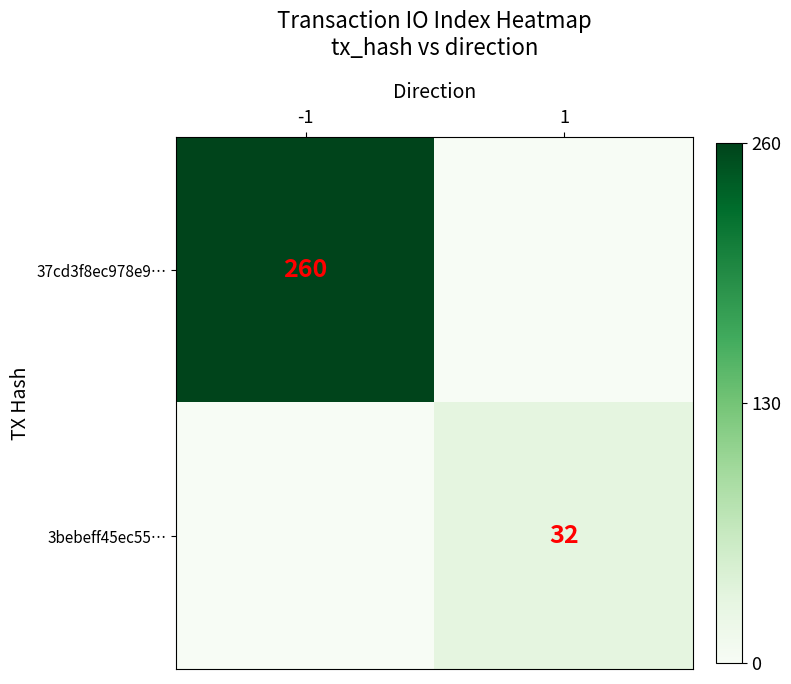

Is it true that 37cd3f8ec978e9… equals 260 at -1?

True